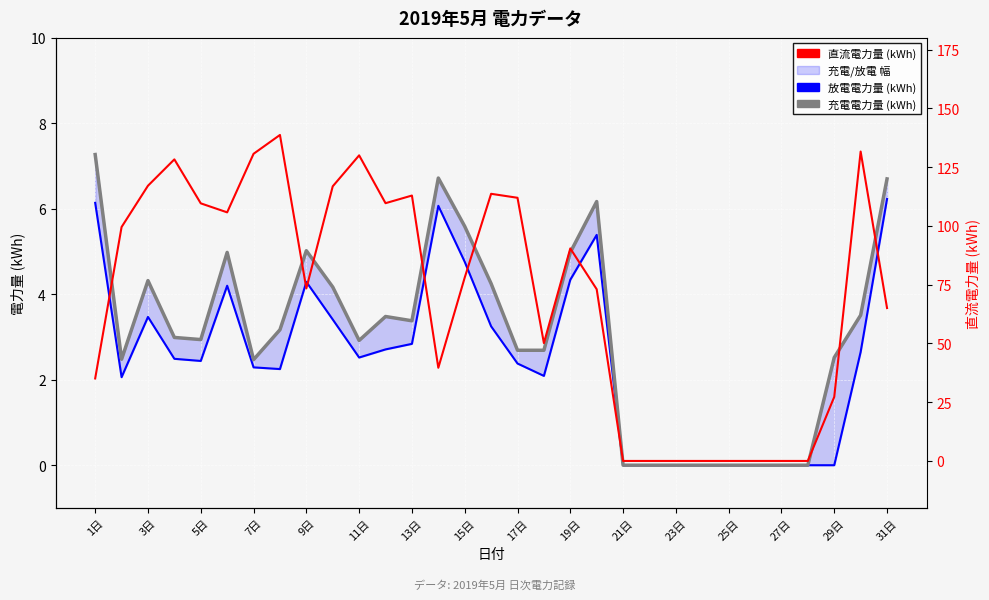

What is the difference between the maximum and minimum values in the 直流電力量 (kWh) series?

138.7